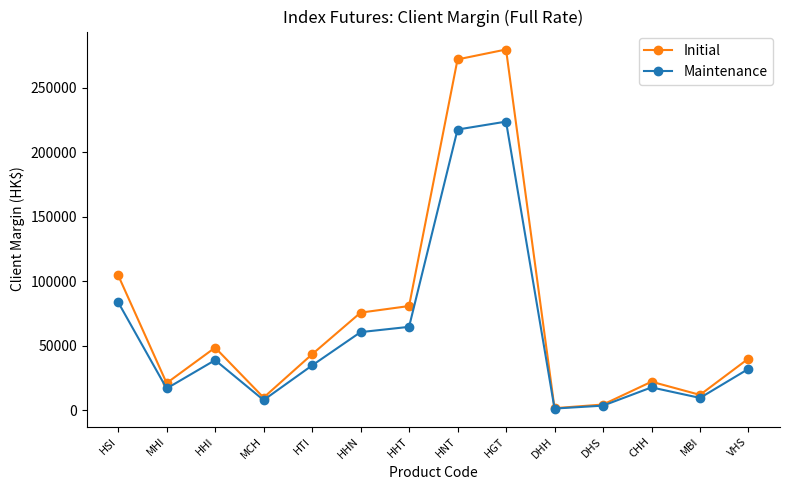

At which category does Maintenance reach its first local peak?

HHI